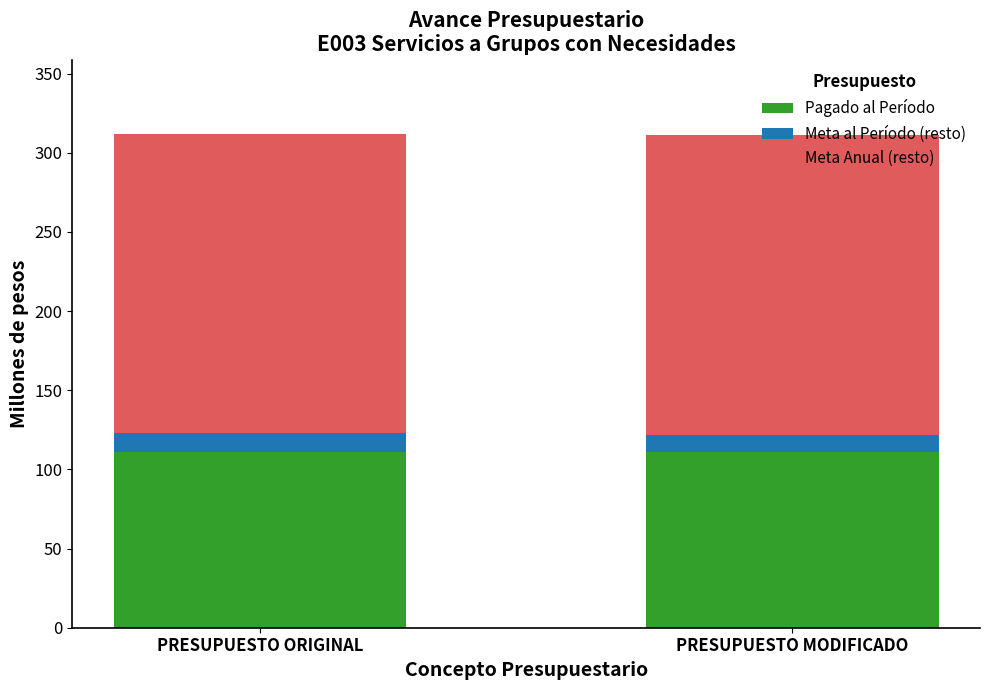

How many data points does each series have?

2